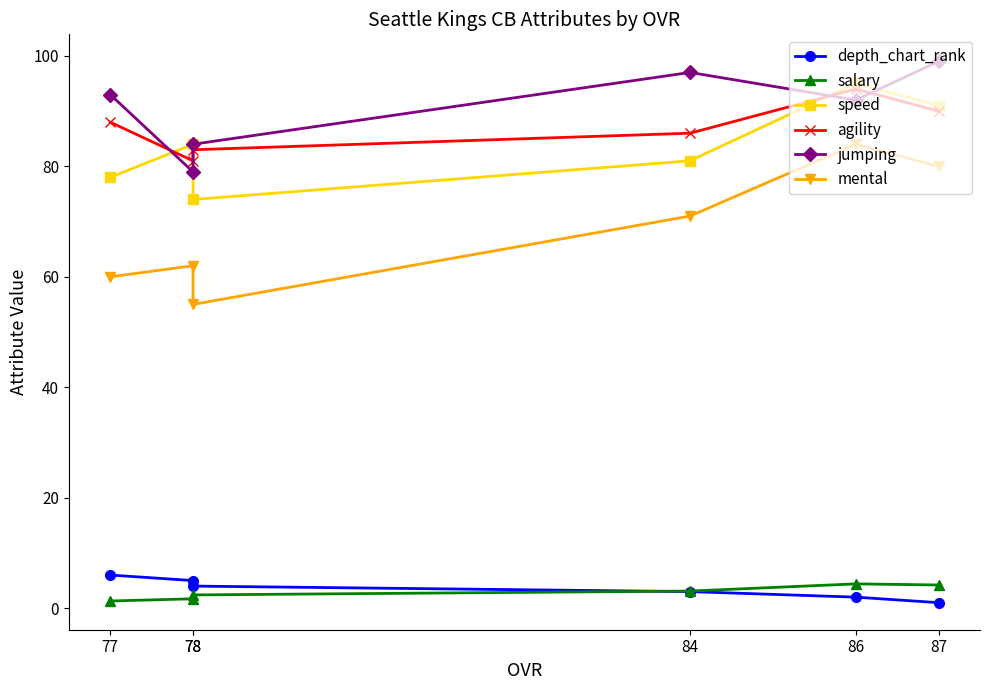

True or false: jumping has more than 1 interior local peaks.

False